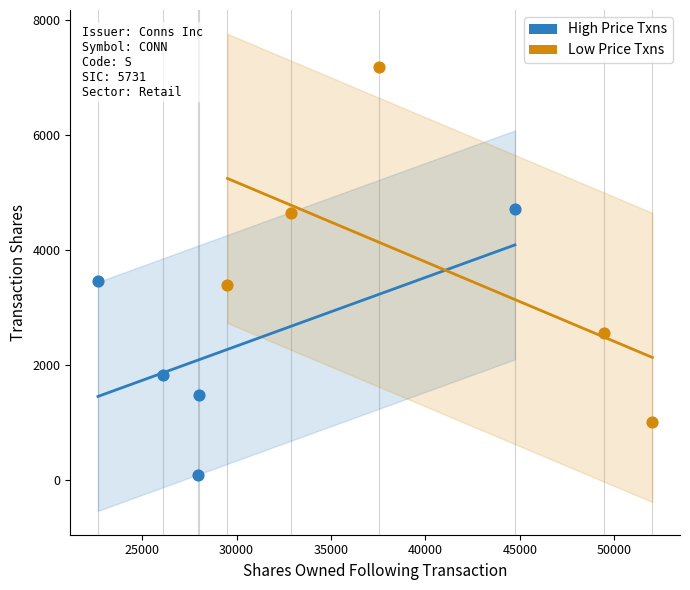

Which series reaches the maximum Y coordinate?

Low Price Txns